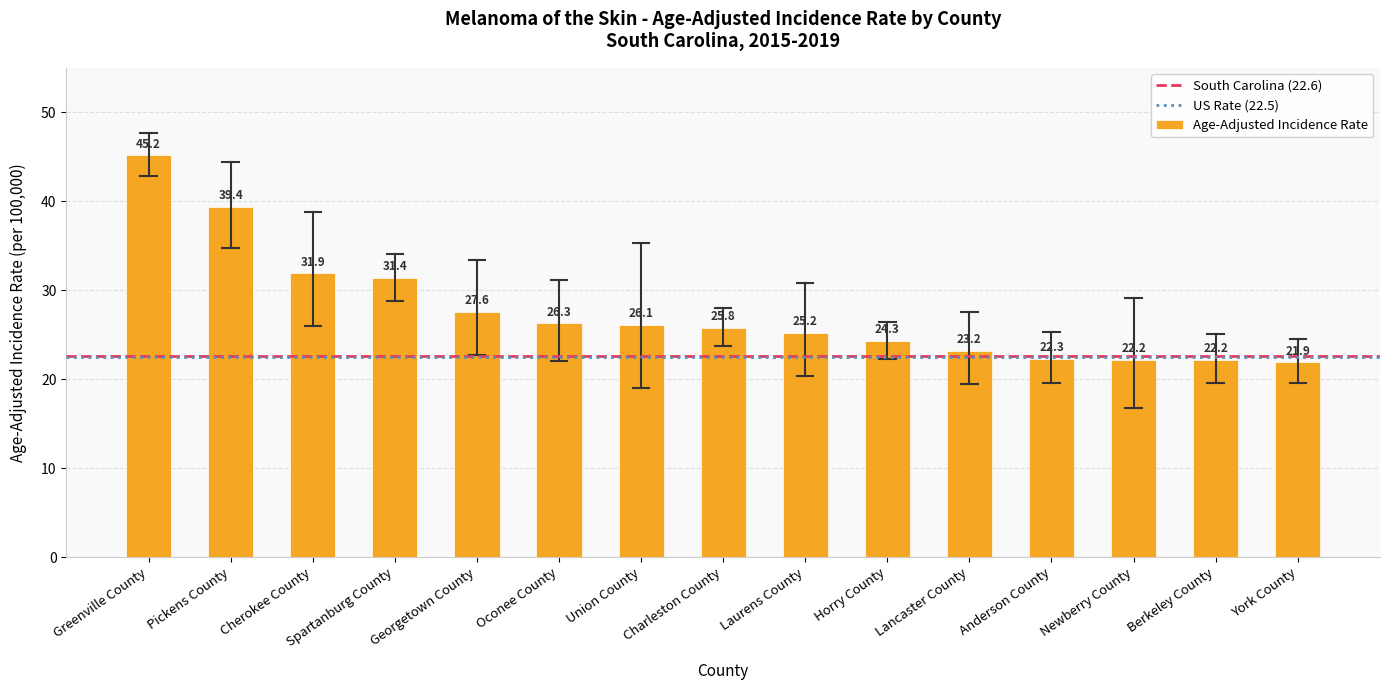

How many series are shown in this chart?

1